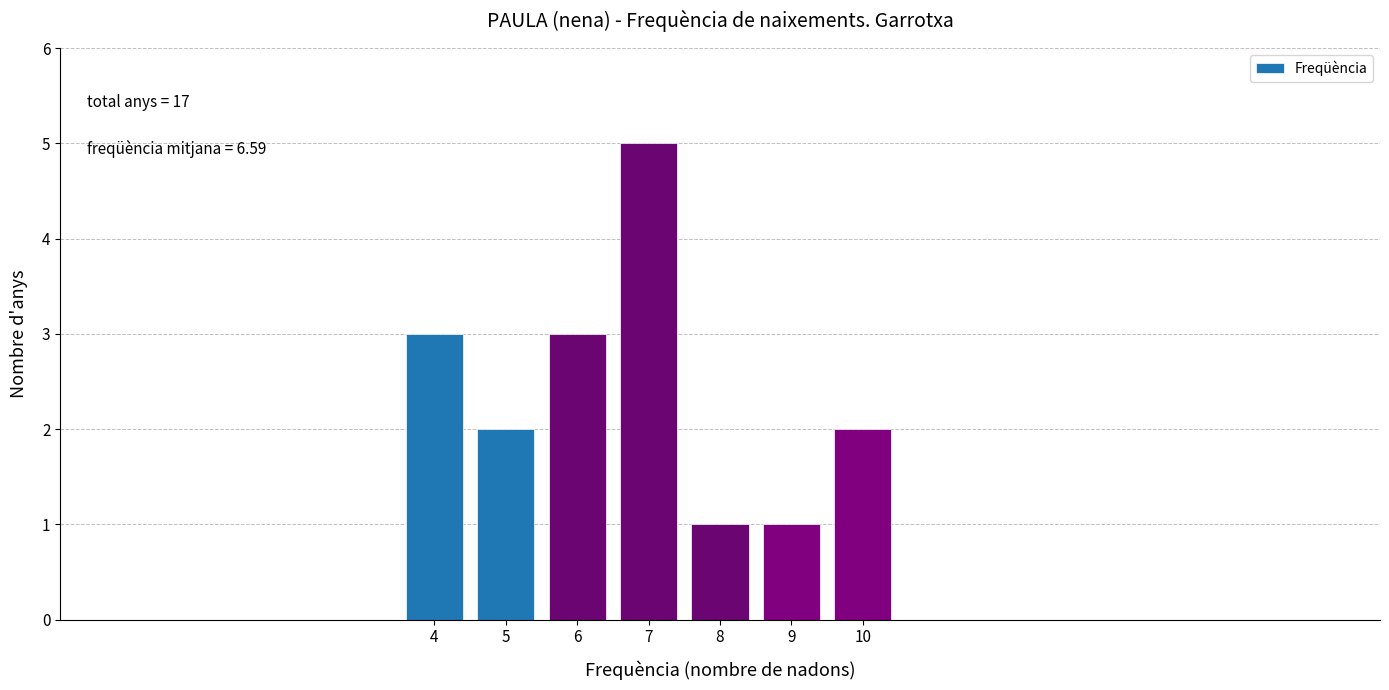

Reading left to right, extract all data points from this chart.

3	2	3	5	1	1	2